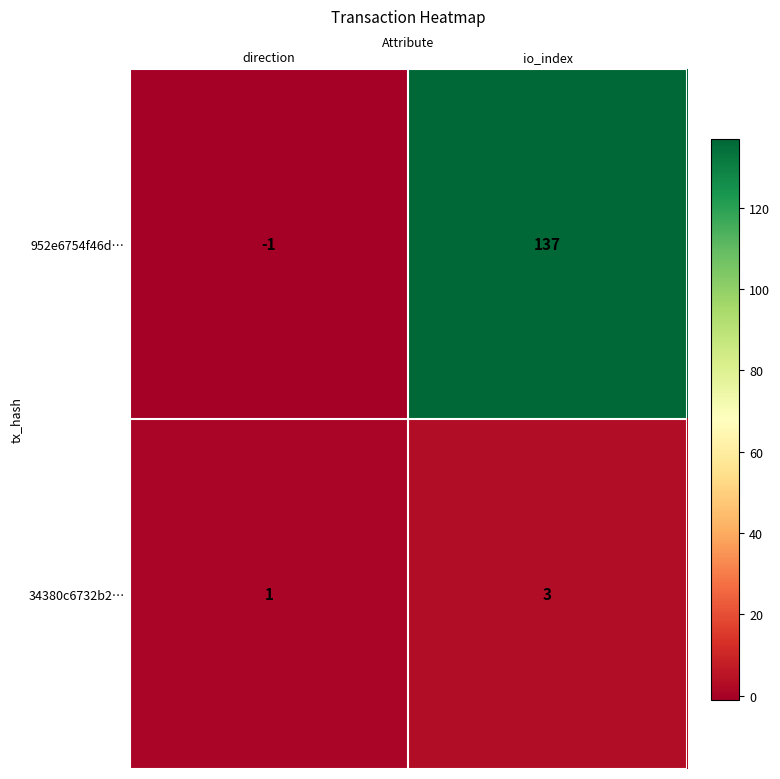

What is the spread (max minus min) of values at direction?

2